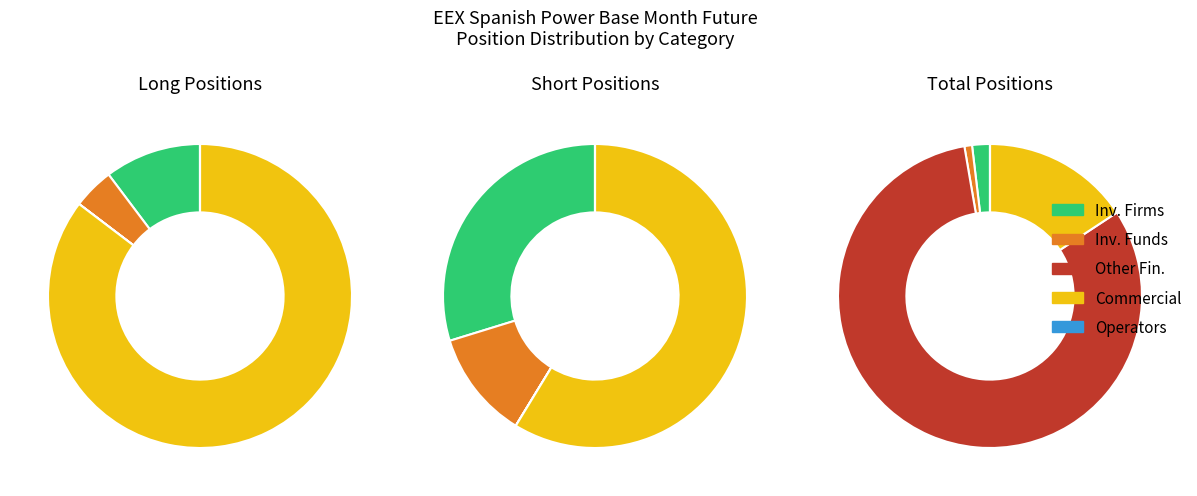

Is it true that Total is 11% of the pie?

True